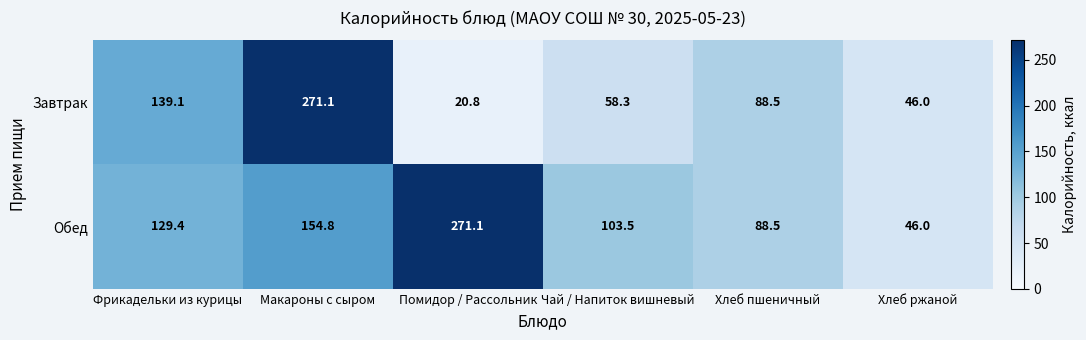

What is the difference between the second highest and second lowest values in the Завтрак series?

93.1